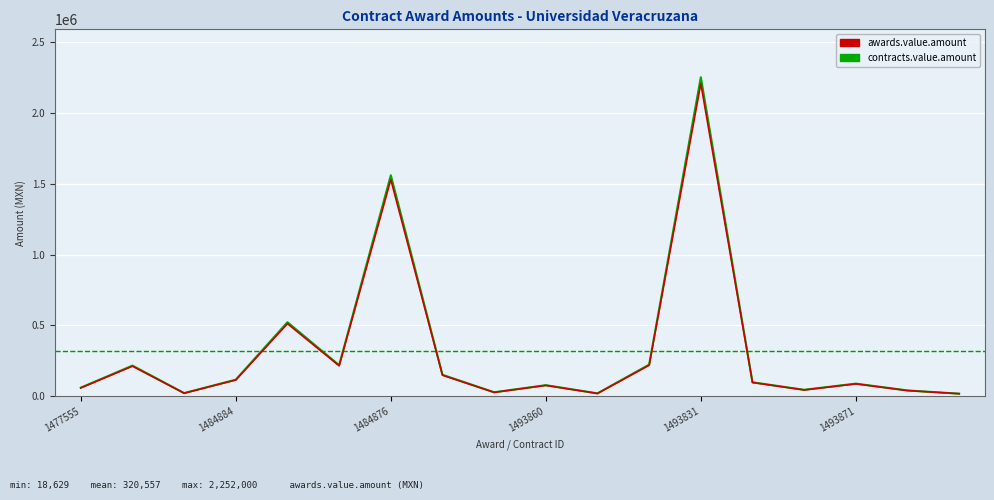

Which series has the widest spread of values?

awards.value.amount